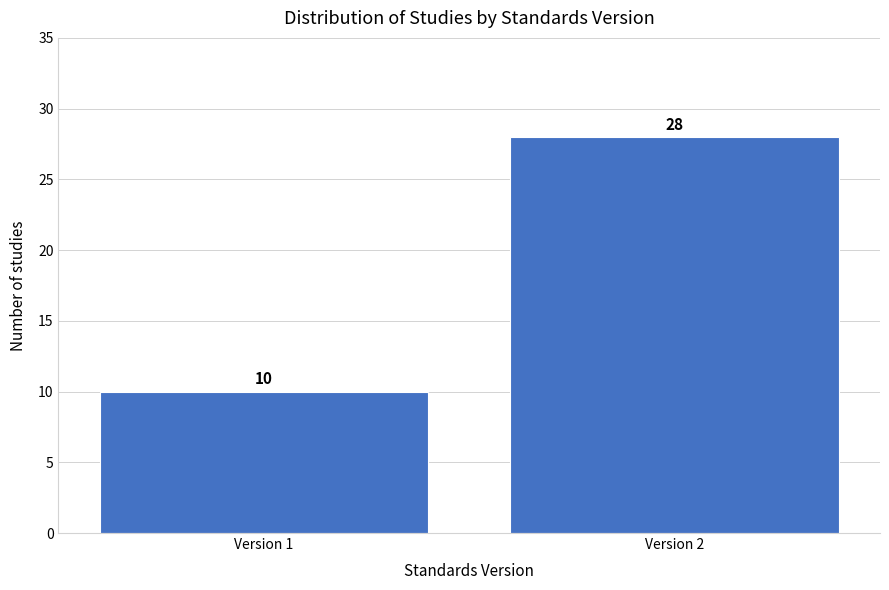

Reading left to right, what are all the values shown in this chart?

Version 1=10	Version 2=28